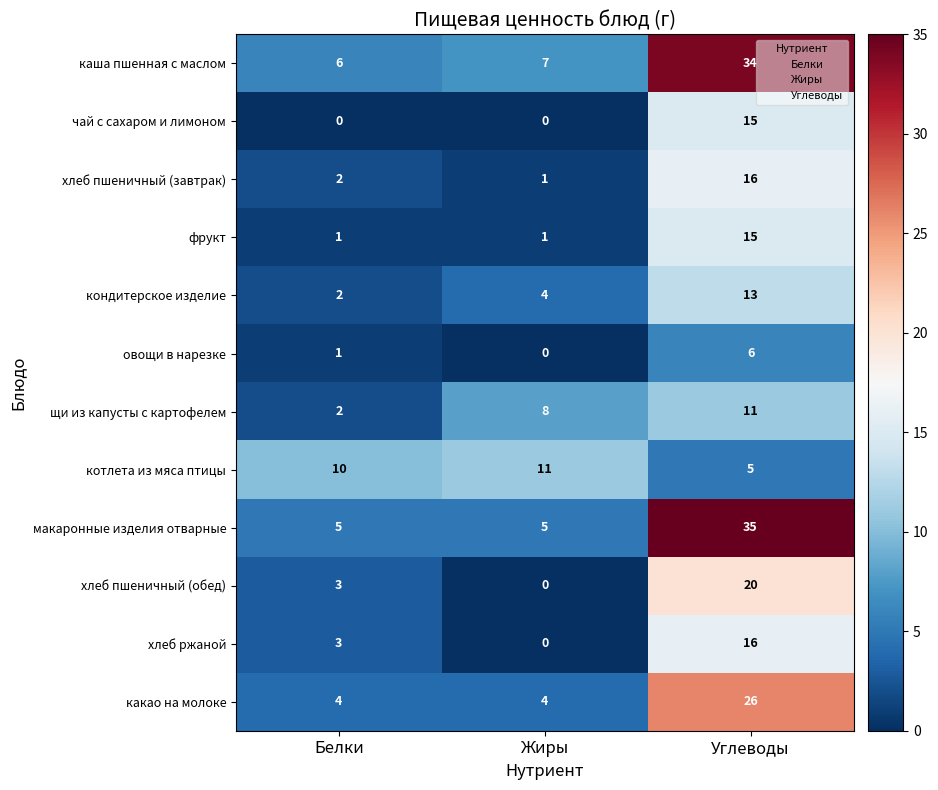

What is the spread (max minus min) of values at Белки?

10